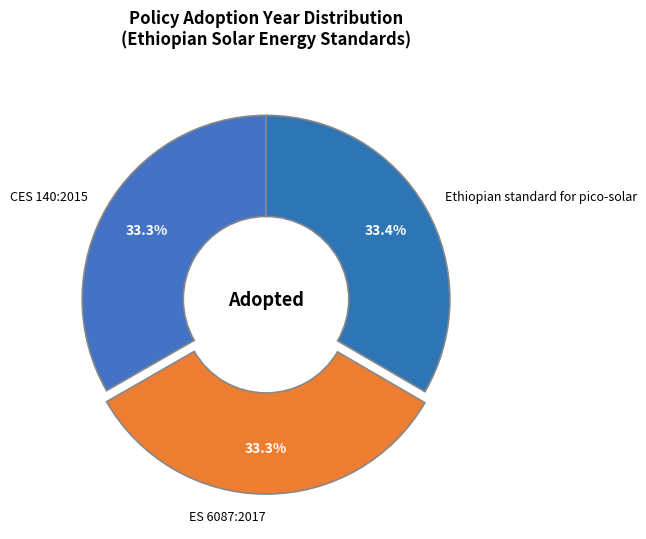

Count the number of slices in the pie.

3